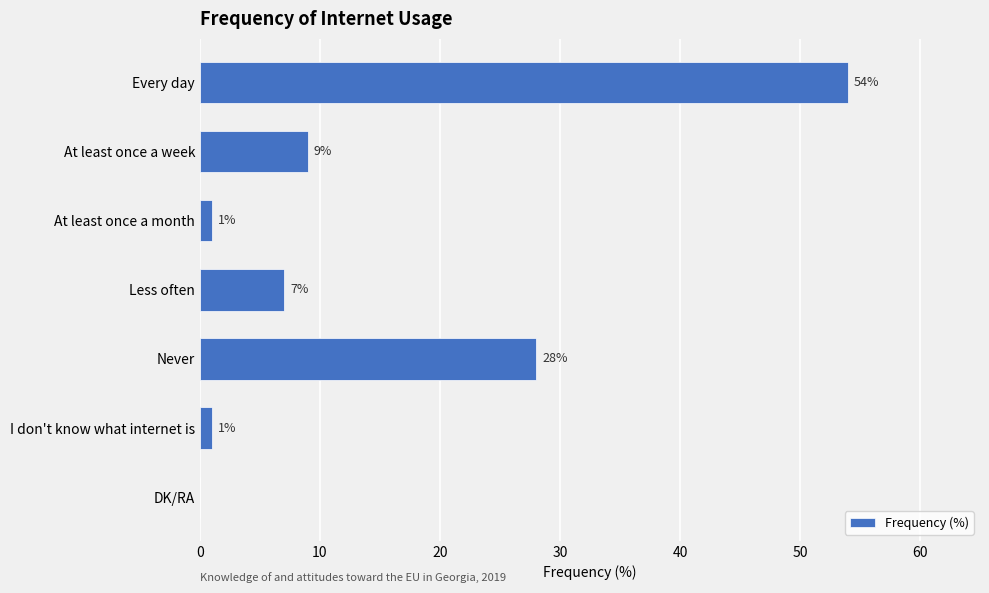

The value at DK/RA is 0. True or false?

True